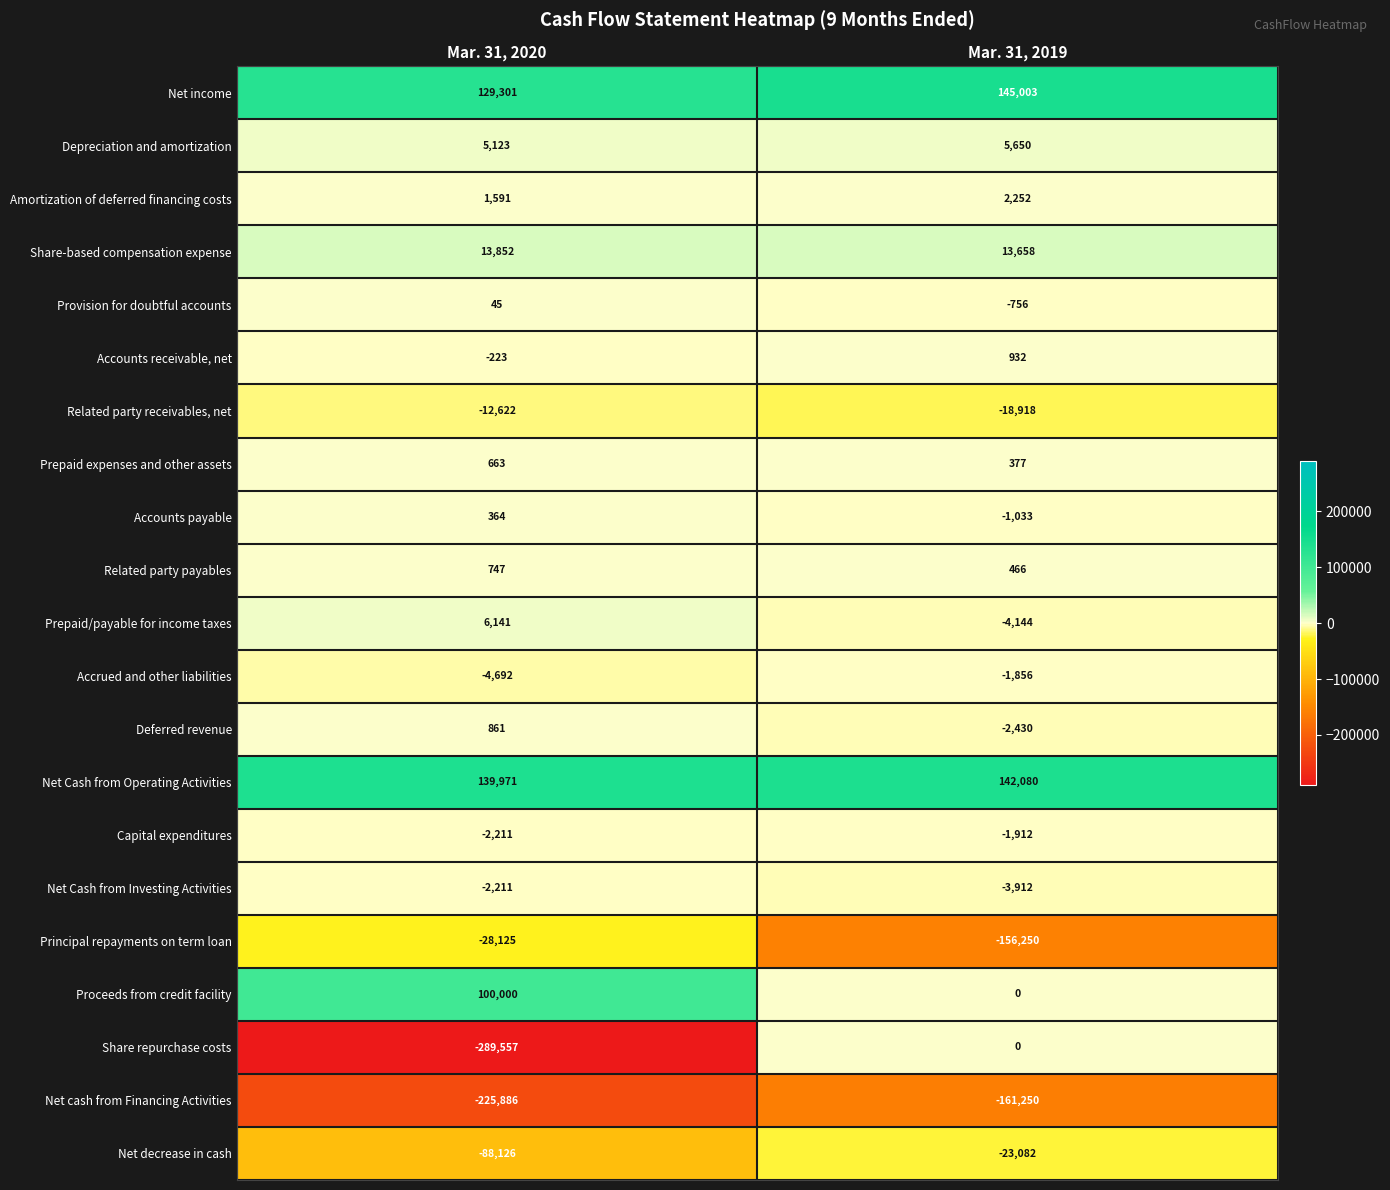

List the series in order of their peak value, highest first.

Net income, Net Cash from Operating Activities, Proceeds from credit facility, Share-based compensation expense, Prepaid/payable for income taxes, Depreciation and amortization, Amortization of deferred financing costs, Accounts receivable, net, Deferred revenue, Related party payables, Prepaid expenses and other assets, Accounts payable, Provision for doubtful accounts, Share repurchase costs, Accrued and other liabilities, Capital expenditures, Net Cash from Investing Activities, Related party receivables, net, Net decrease in cash, Principal repayments on term loan, Net cash from Financing Activities